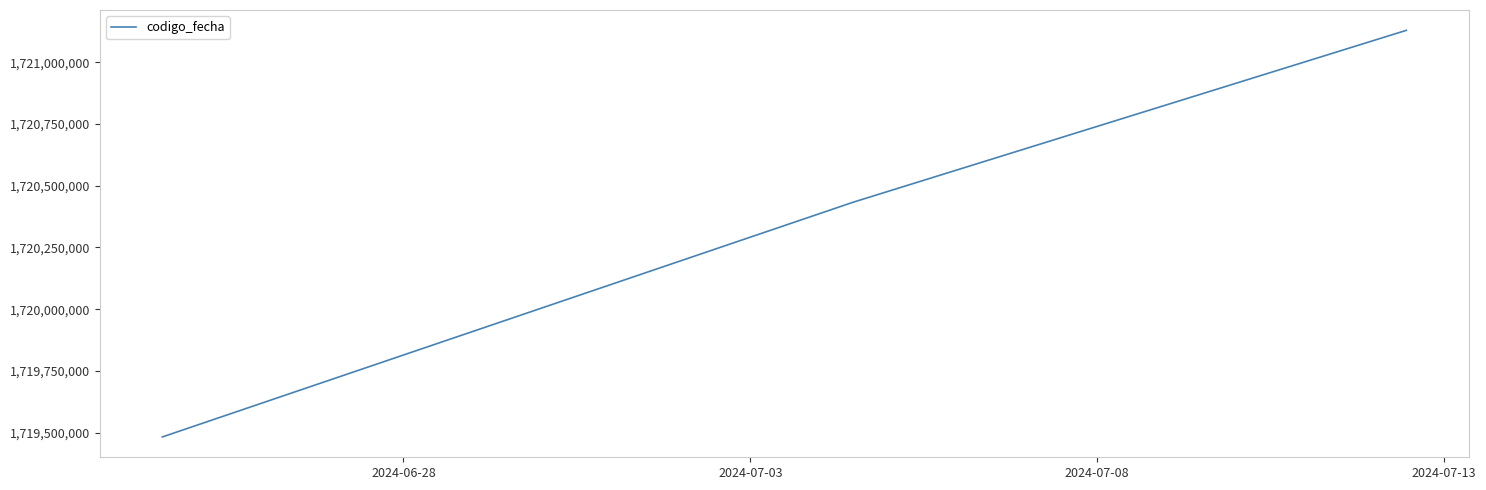

What is the minimum value shown in the chart?

1719482295